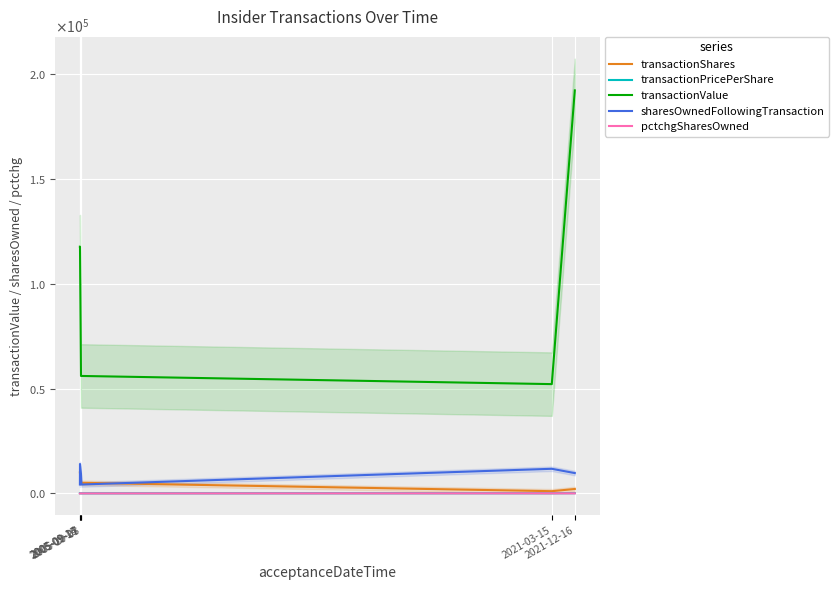

List the series in order of their peak value, lowest first.

pctchgSharesOwned, transactionPricePerShare, transactionShares, sharesOwnedFollowingTransaction, transactionValue